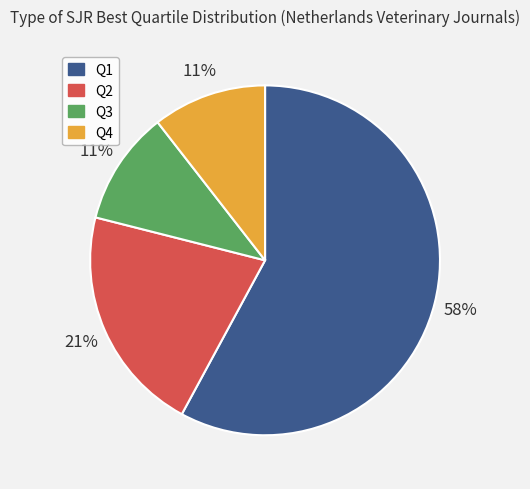

What is the majority slice?

Q1